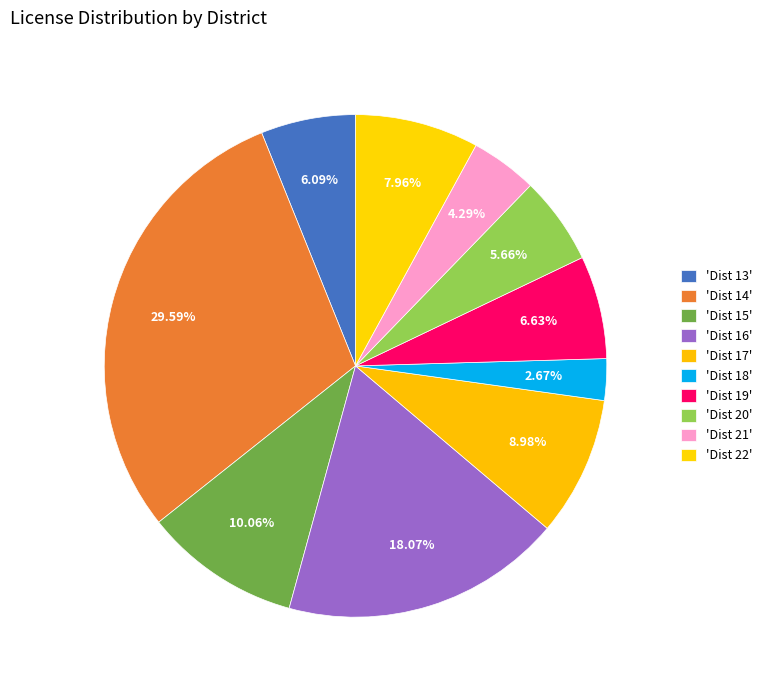

Rank the categories by value from highest to lowest.

14, 16, 15, 17, 22, 19, 13, 20, 21, 18